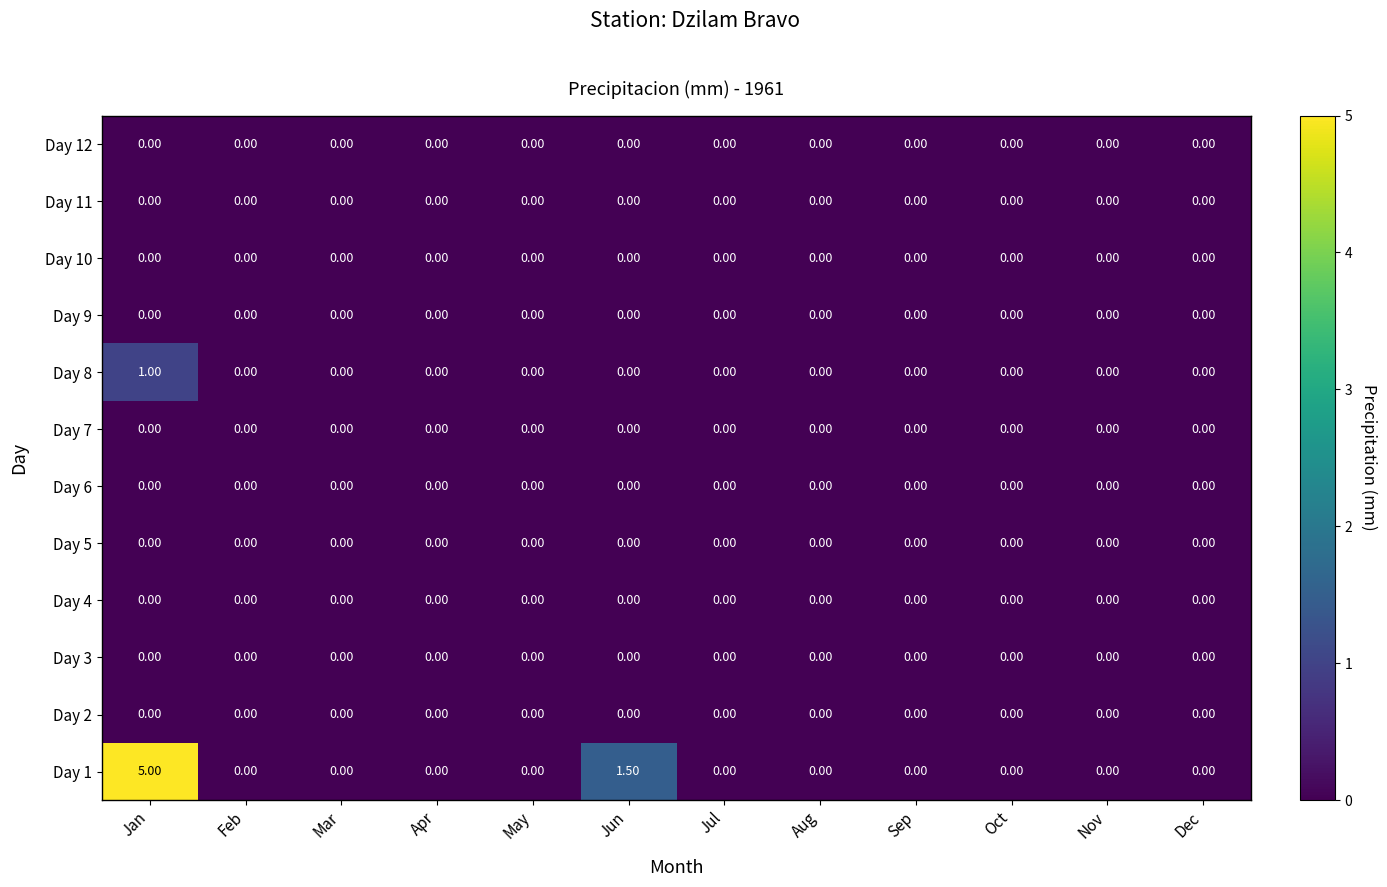

Where is Day 1 nearest to the value 2?

Jun